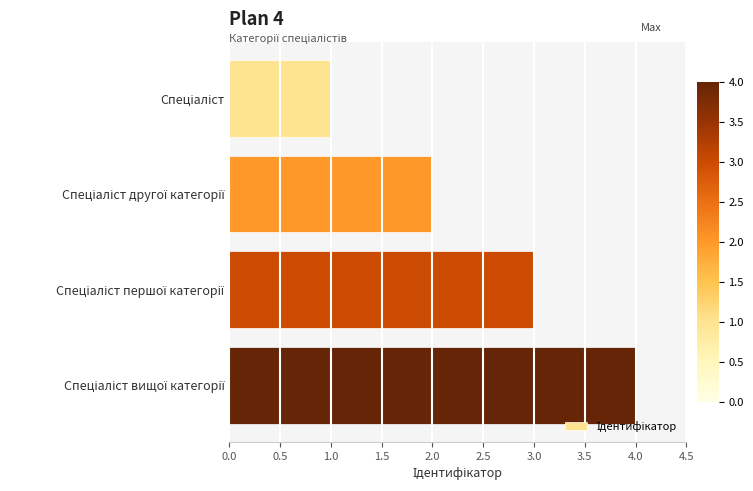

What is the difference between the maximum and minimum values?

3